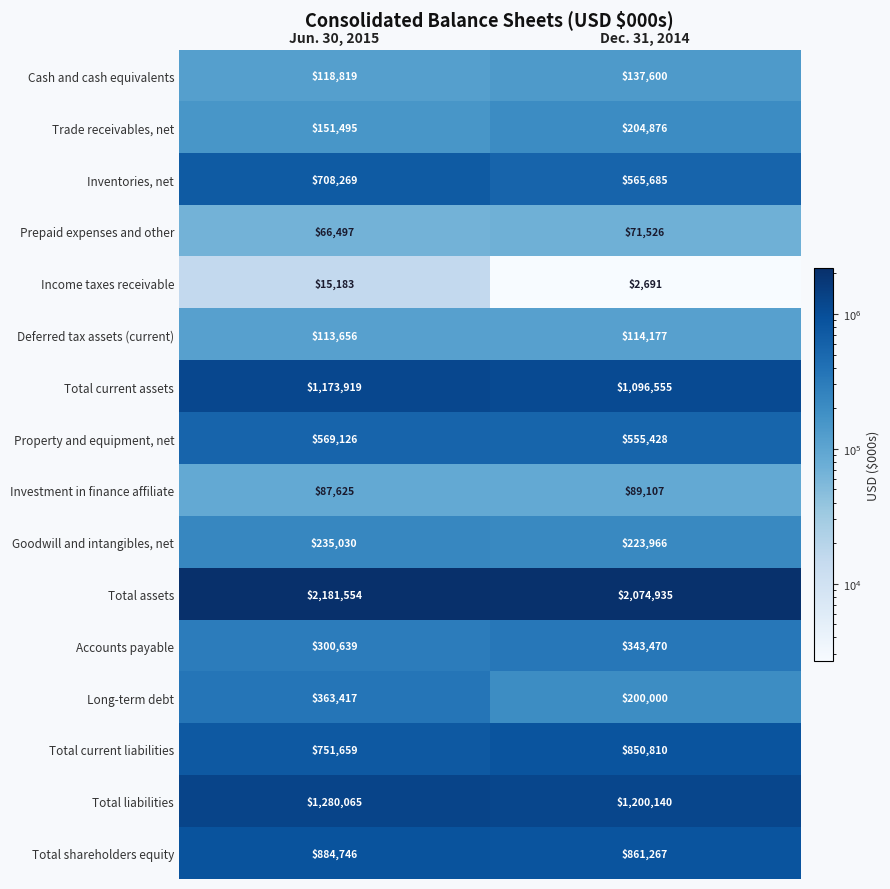

What is the approximate value of Accounts payable at Jun. 30, 2015, to the nearest 10?

300640